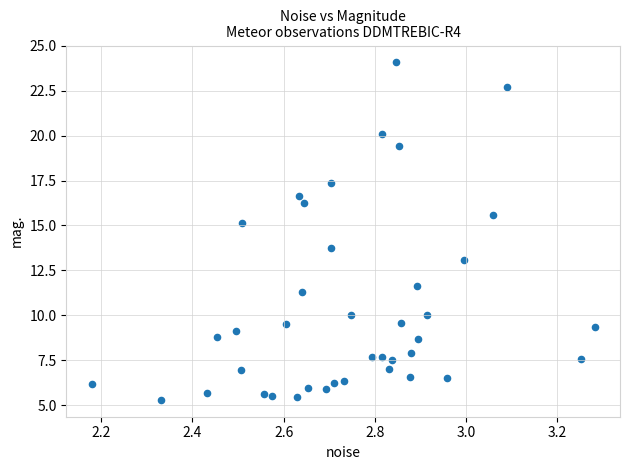

What is the range of X values (max minus min)?

1.1